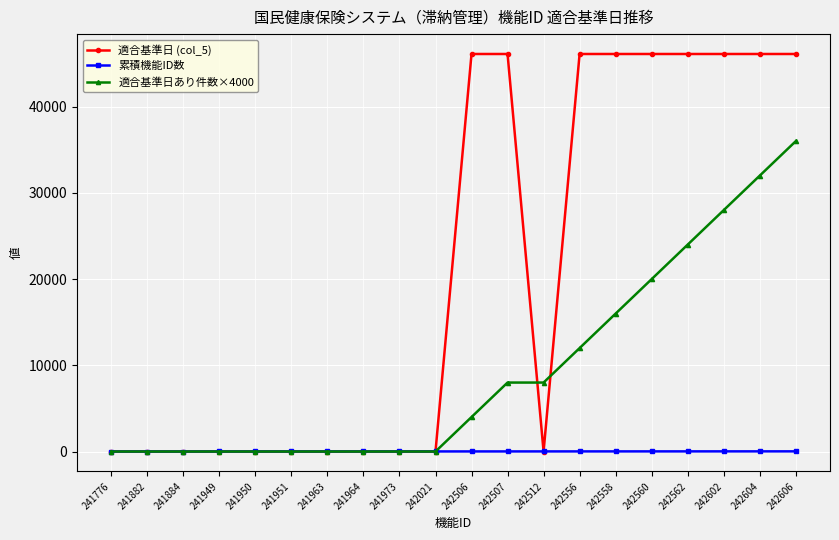

Which series has the largest range (max minus min)?

適合基準日 (col_5)